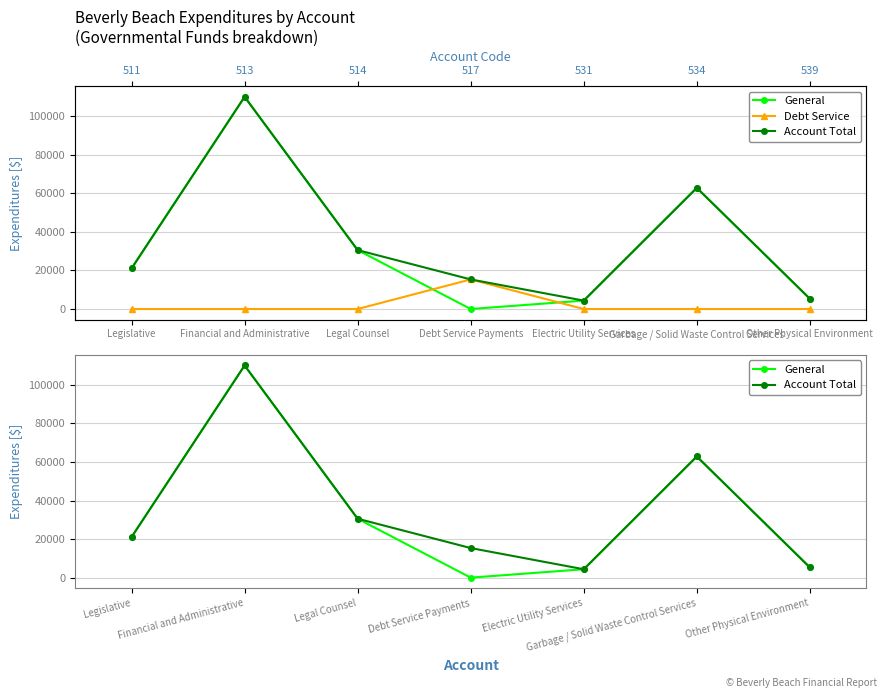

What is the spread (max minus min) of values at Financial and Administrative?

110042